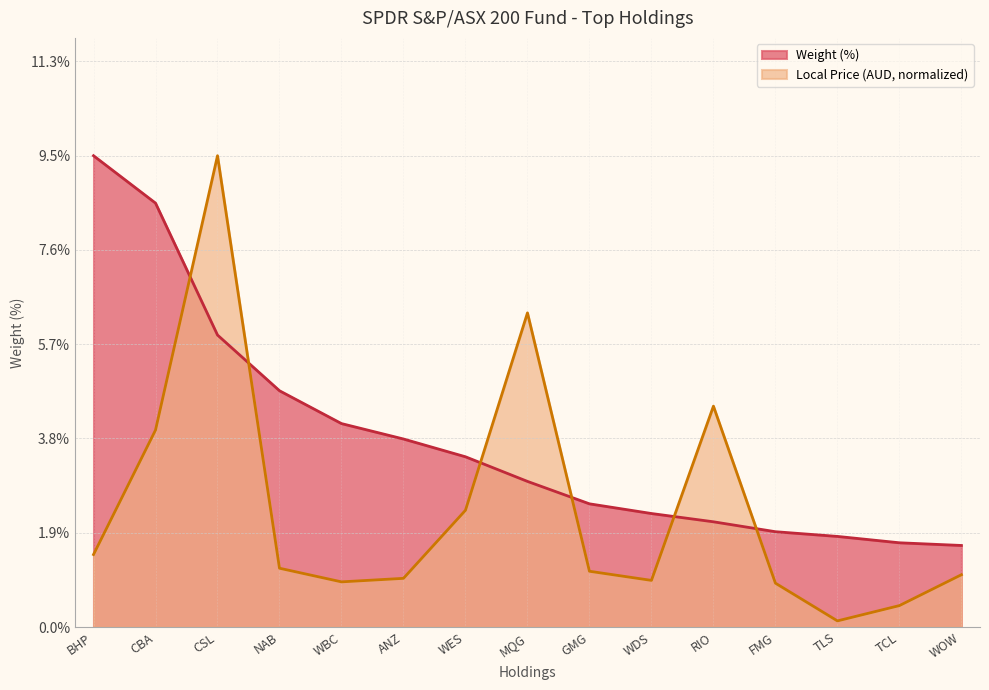

Which category has the lowest value in the Local Price series?

TLS